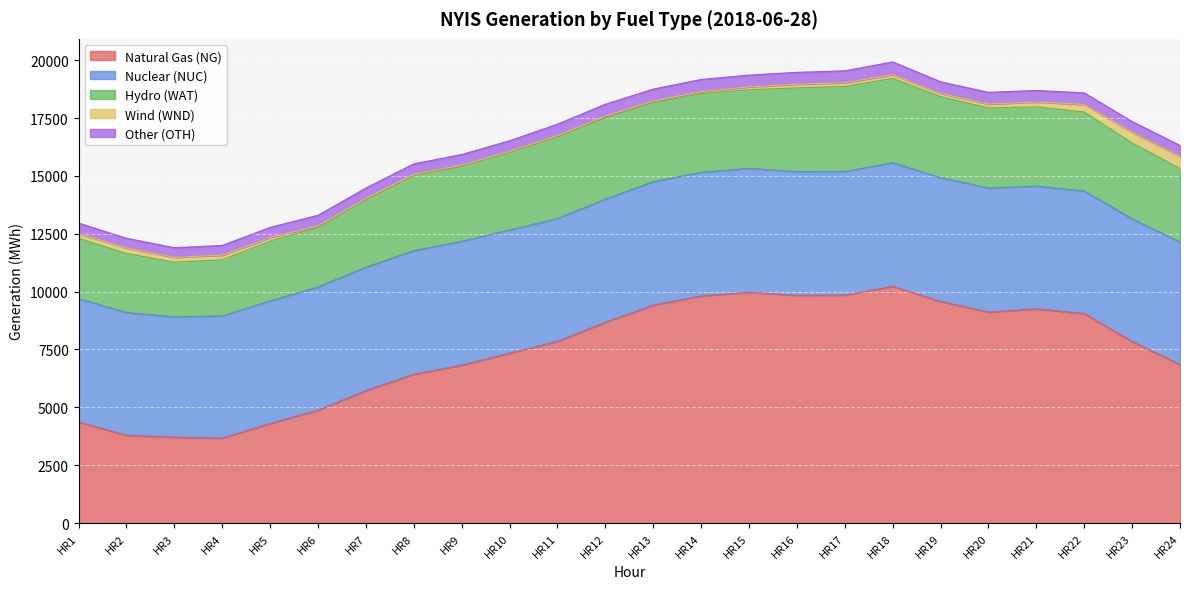

How many categories are shown in the chart?

24